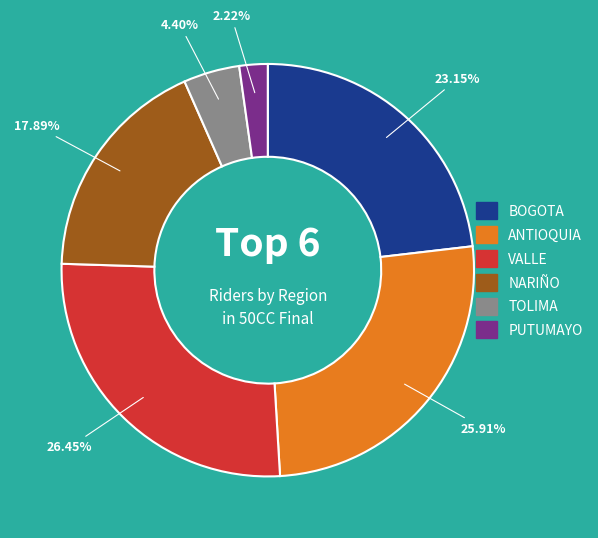

Combined, do ANTIOQUIA and TOLIMA account for over 50%?

No